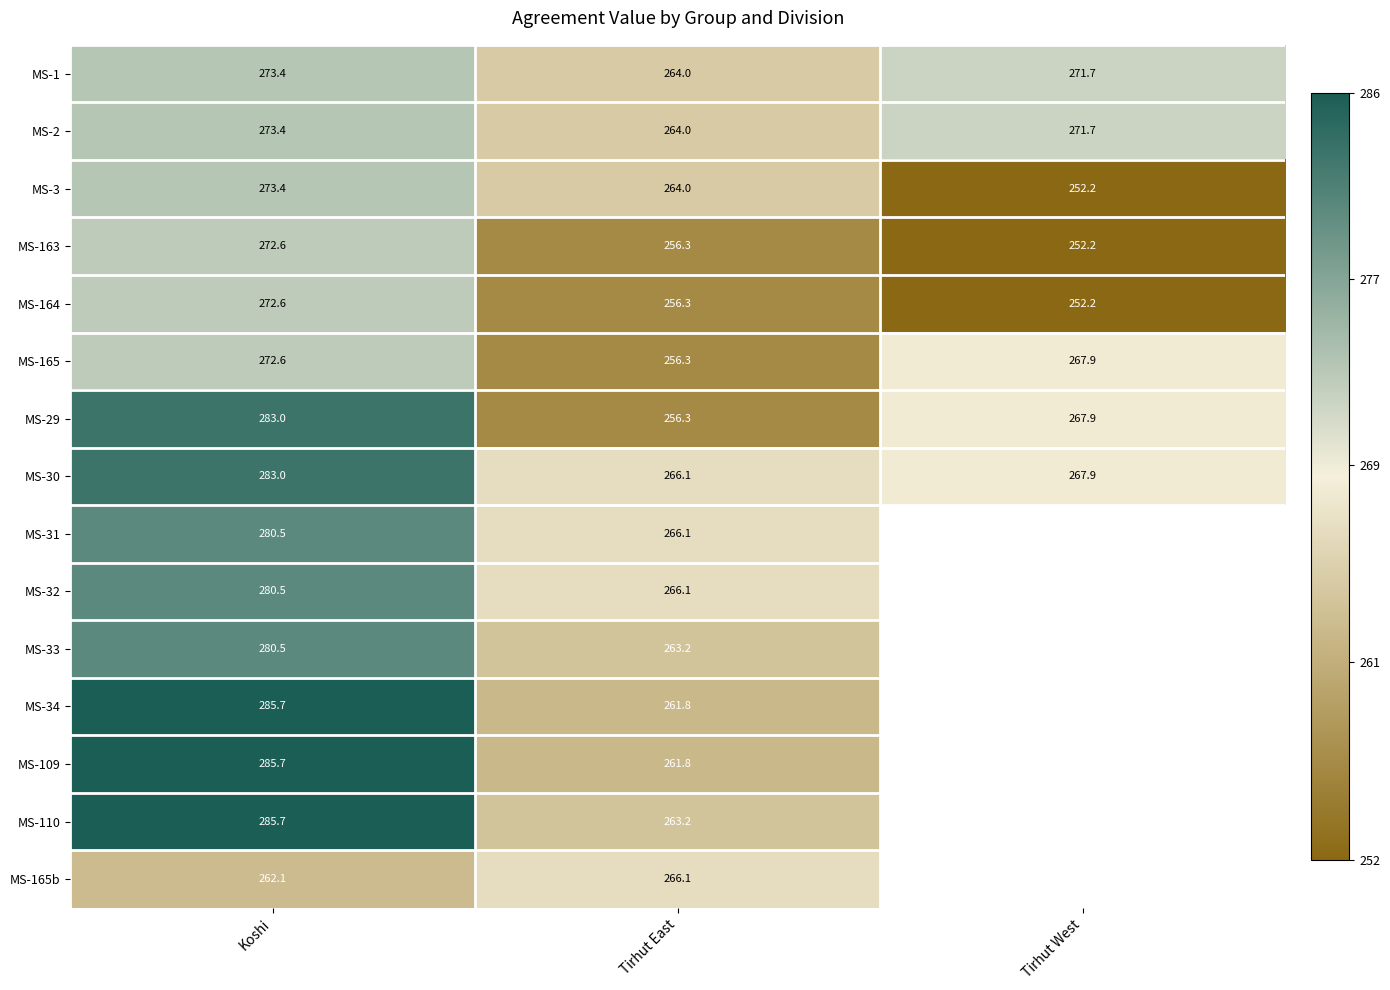

Rank the series by their maximum value, from highest to lowest.

MS-34, MS-109, MS-110, MS-29, MS-30, MS-31, MS-32, MS-33, MS-1, MS-2, MS-3, MS-163, MS-164, MS-165, MS-165b